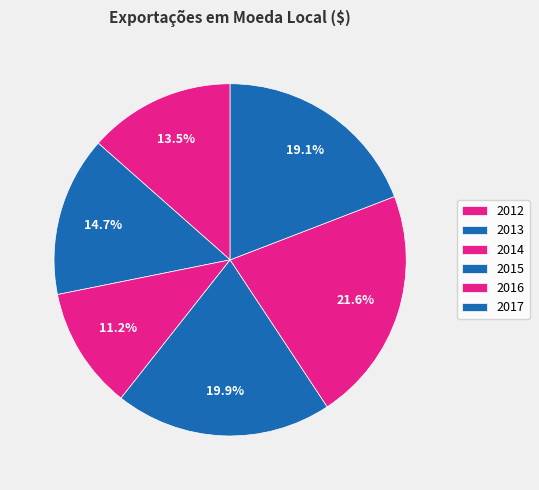

How many slices are in this pie chart?

6